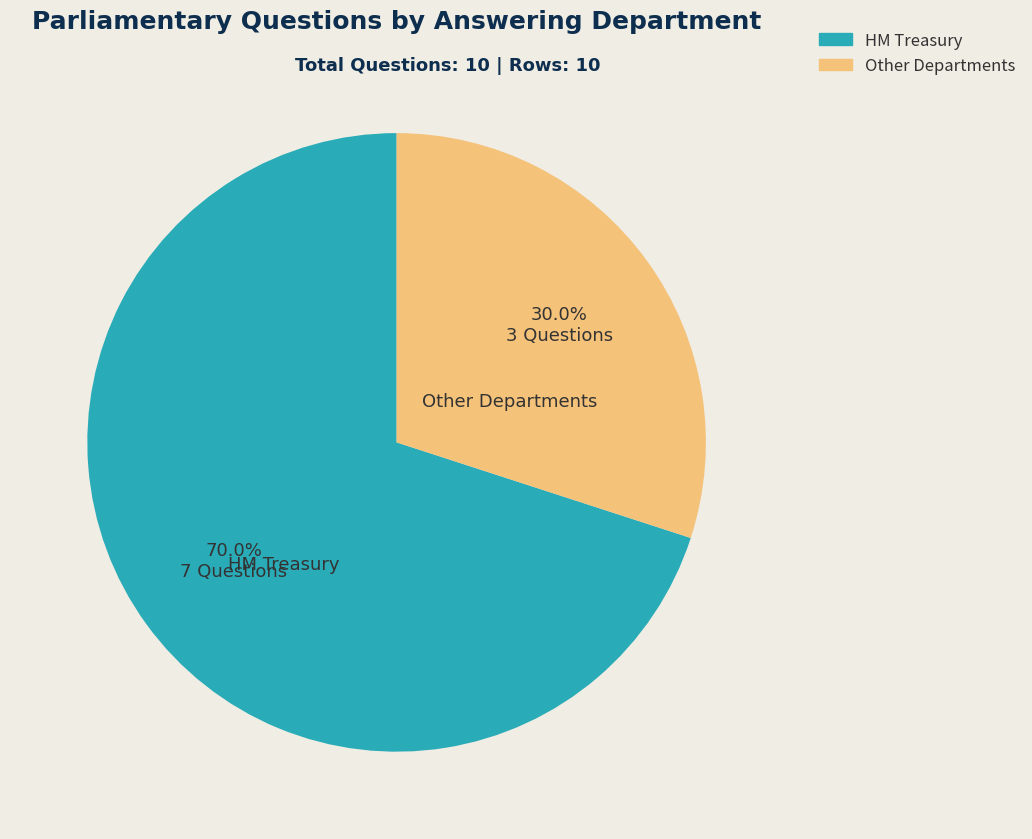

How many segments does this pie chart have?

2